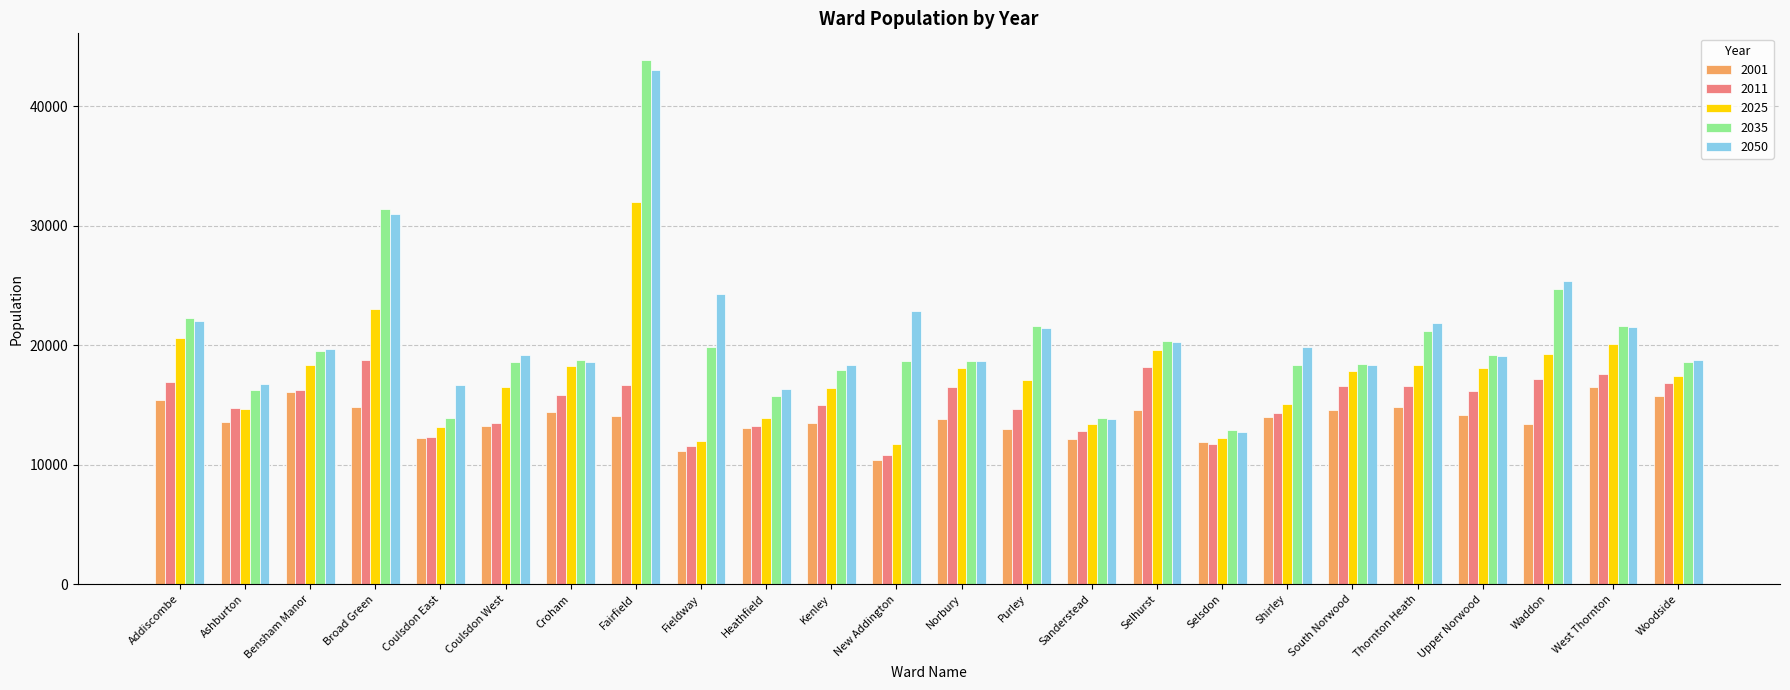

Which category has the lowest value across all series?

New Addington